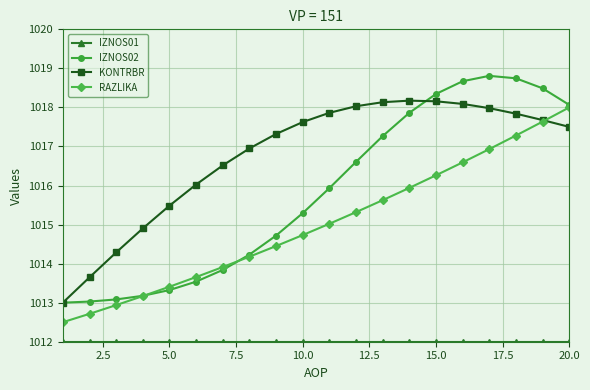

Which series has the largest total across all categories?

KONTRBR